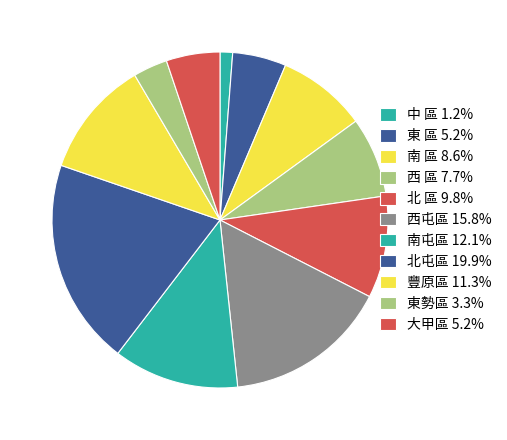

What percentage is the 南屯區 slice, to the nearest percent?

12%